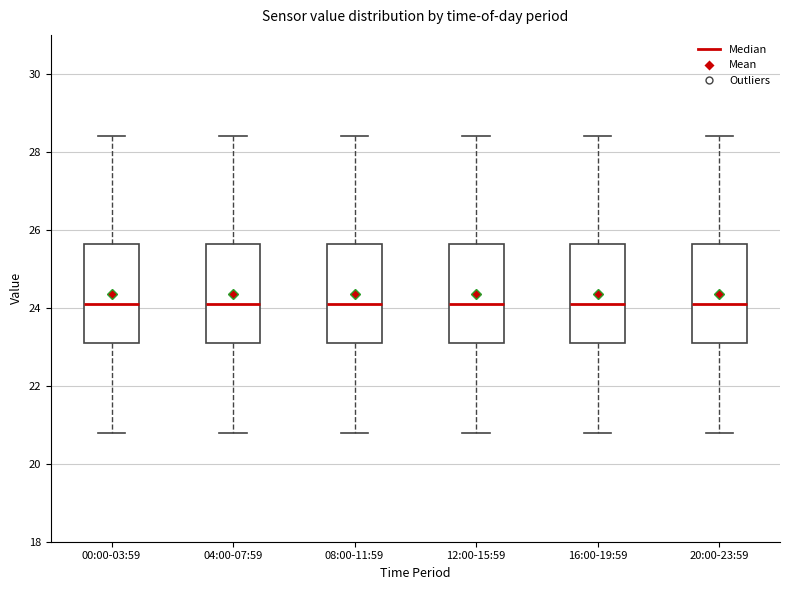

Where does the lower whisker of the box for 08:00-11:59 end on the y-axis? The values are not printed on the chart, so give them approximately, as read against the axis.

20.8